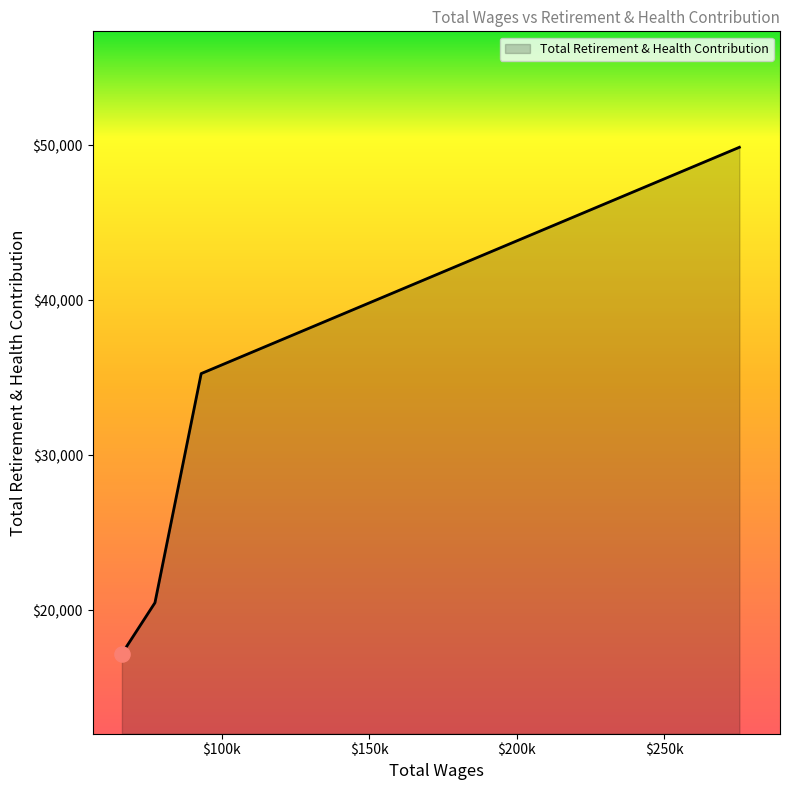

True or false: there are more than 0 points higher than both neighbors.

False